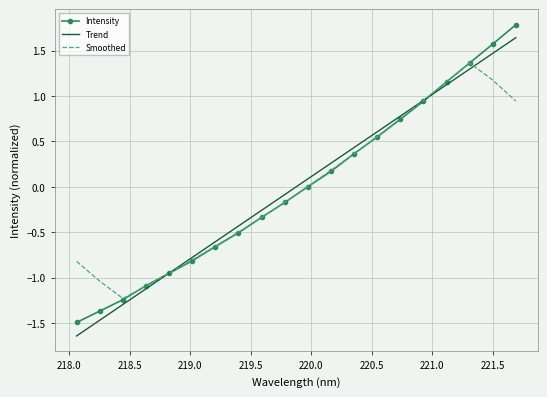

True or false: Intensity and Smoothed cross at least once.

True